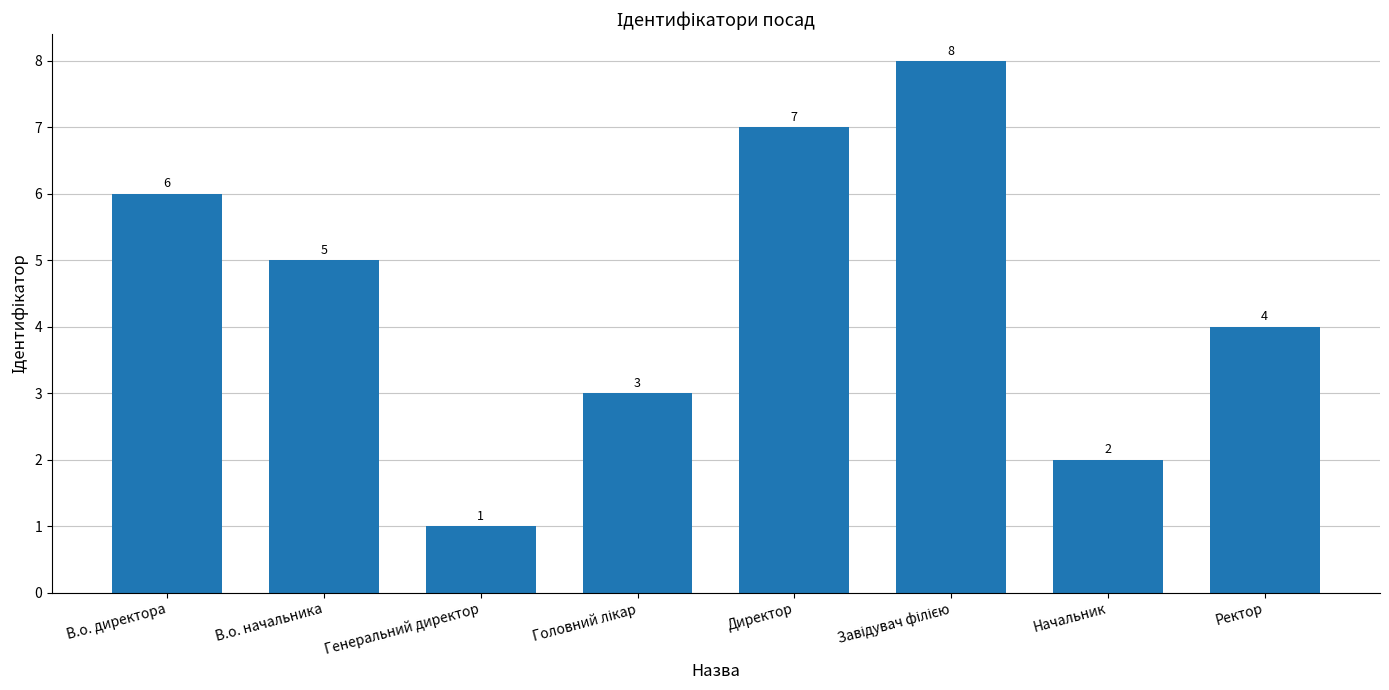

Which category has the lowest value across all series?

Генеральний директор